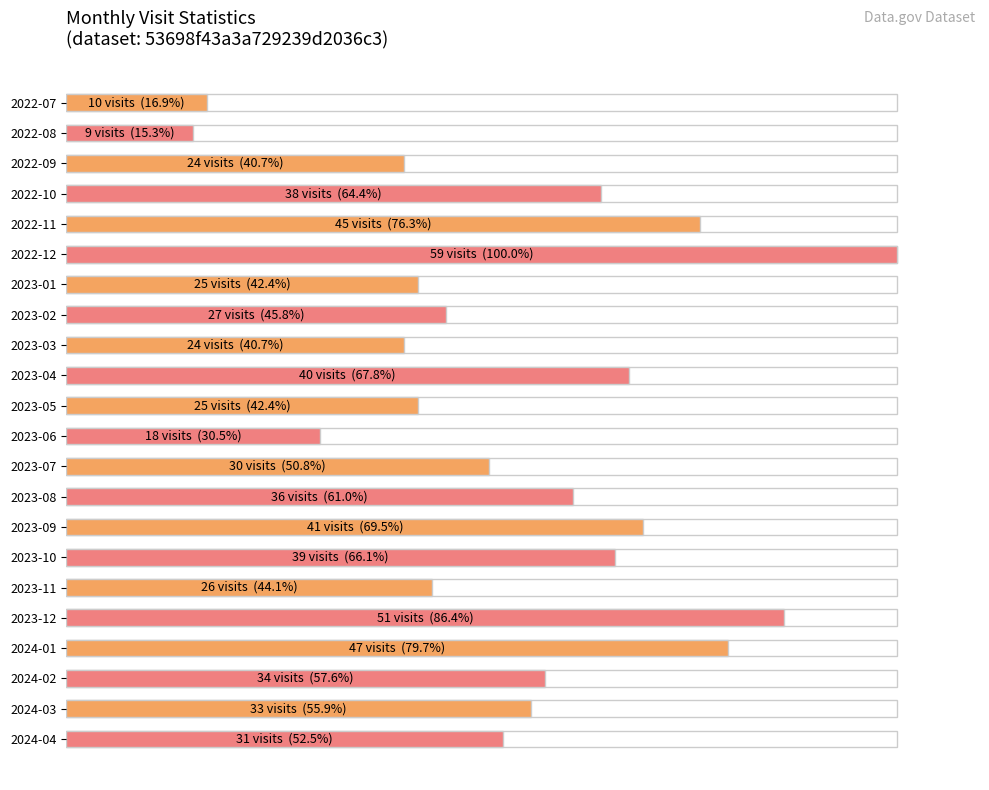

Is it true that the value at 2023-06 is 30.5?

True